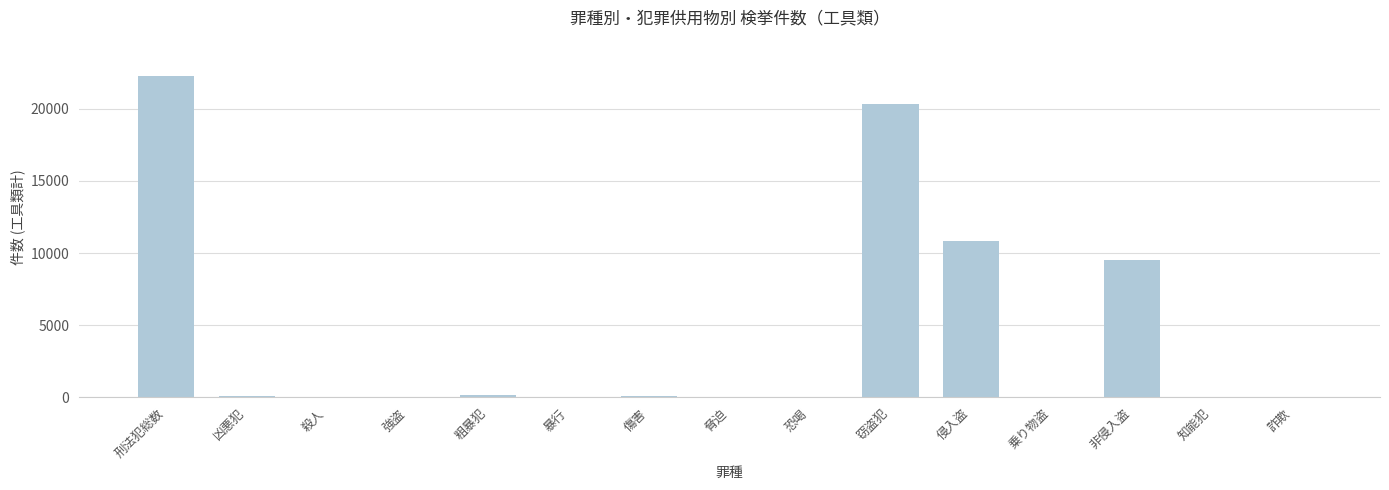

What is the approximate value at 刑法犯総数, to the nearest 50?

22300